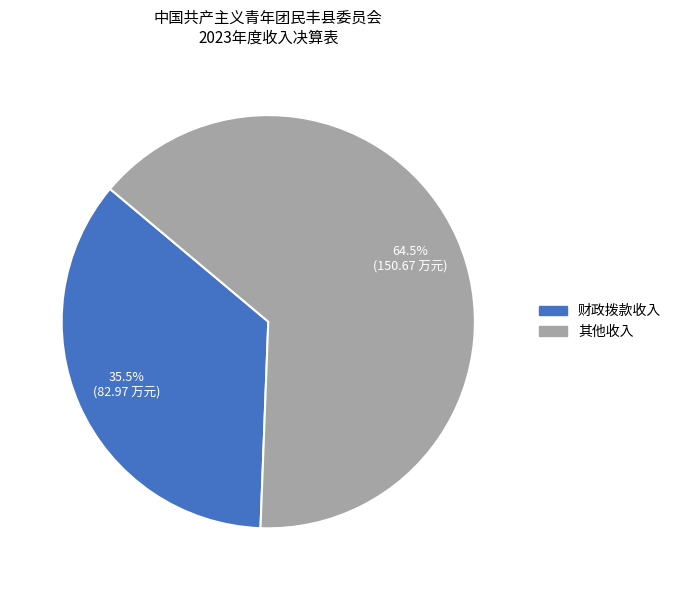

Which slice is the smallest?

财政拨款收入